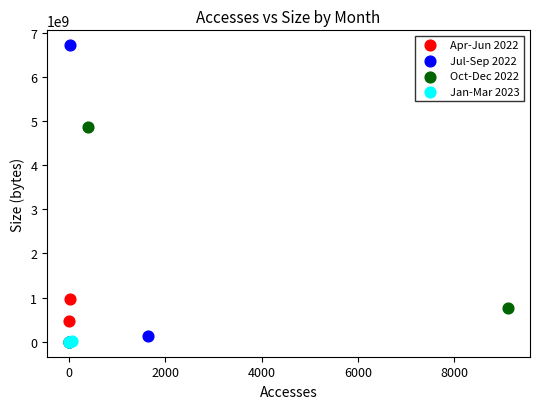

What are all the series names shown in the legend?

Apr-Jun 2022, Jul-Sep 2022, Oct-Dec 2022, Jan-Mar 2023